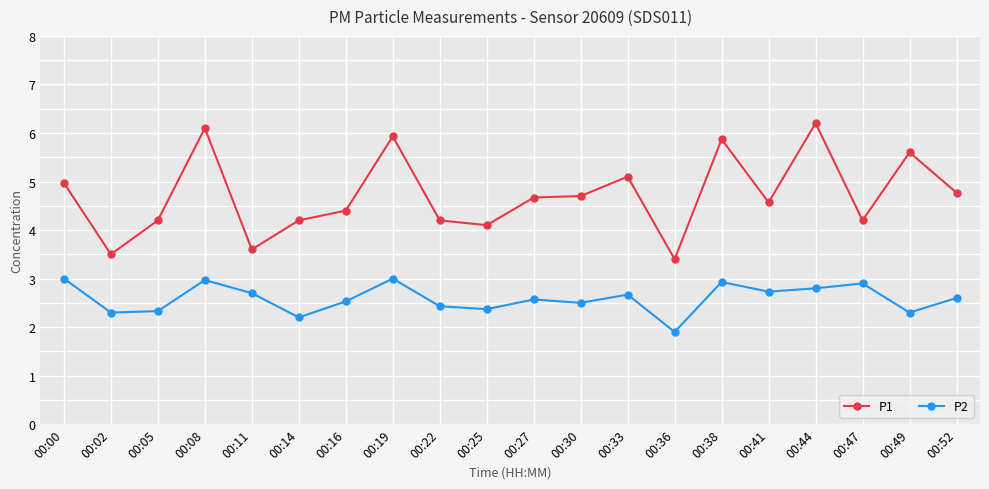

Rank the series at 00:30 from highest to lowest value.

P1, P2